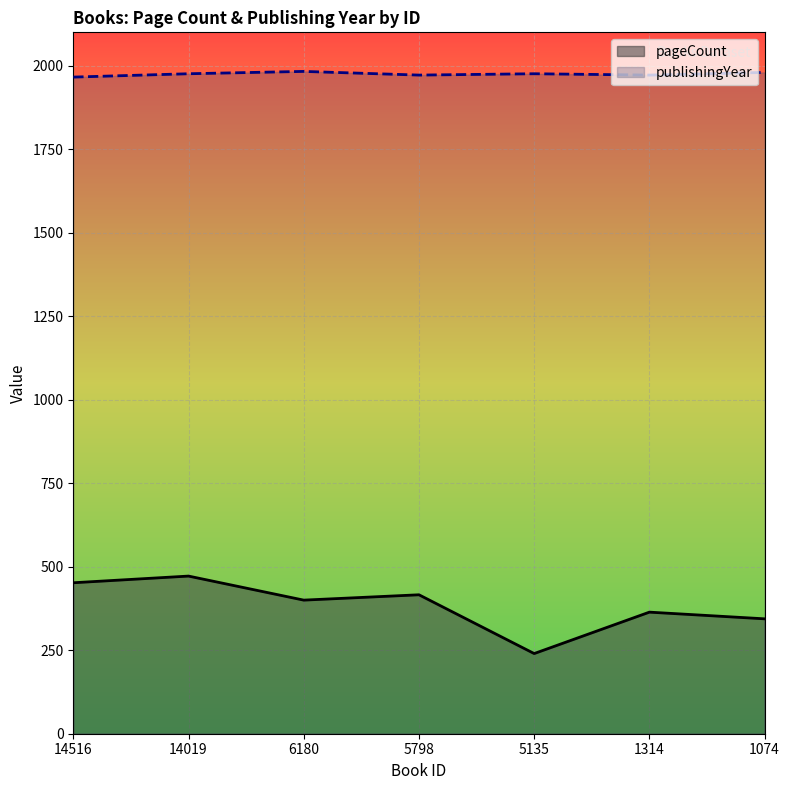

Between 5135 and 1314, which series saw the biggest shift?

pageCount